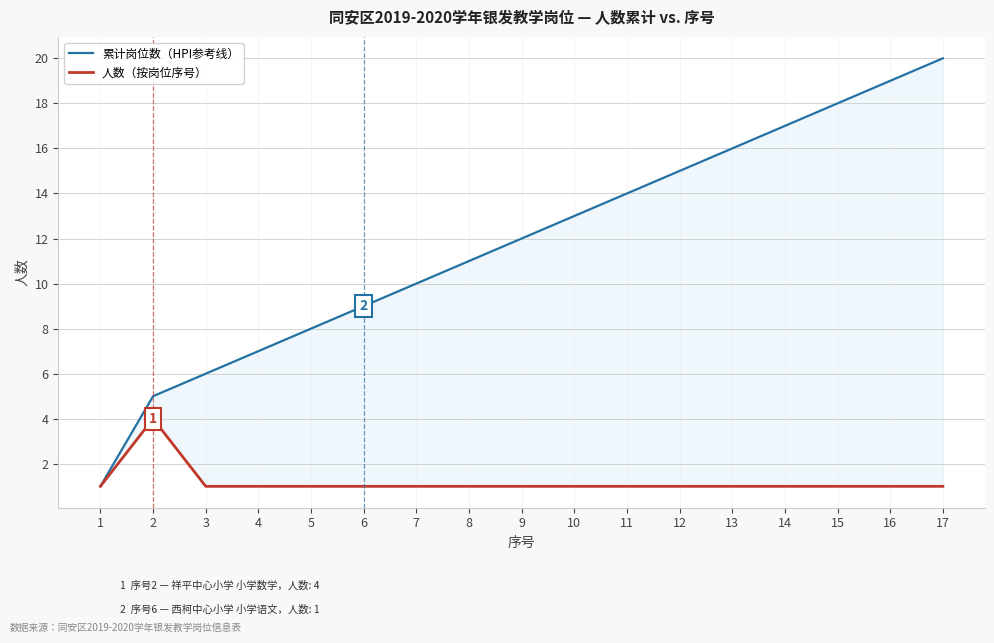

Rank the series by their maximum value, from lowest to highest.

人数（按岗位序号）, 累计岗位数（HPI参考线）